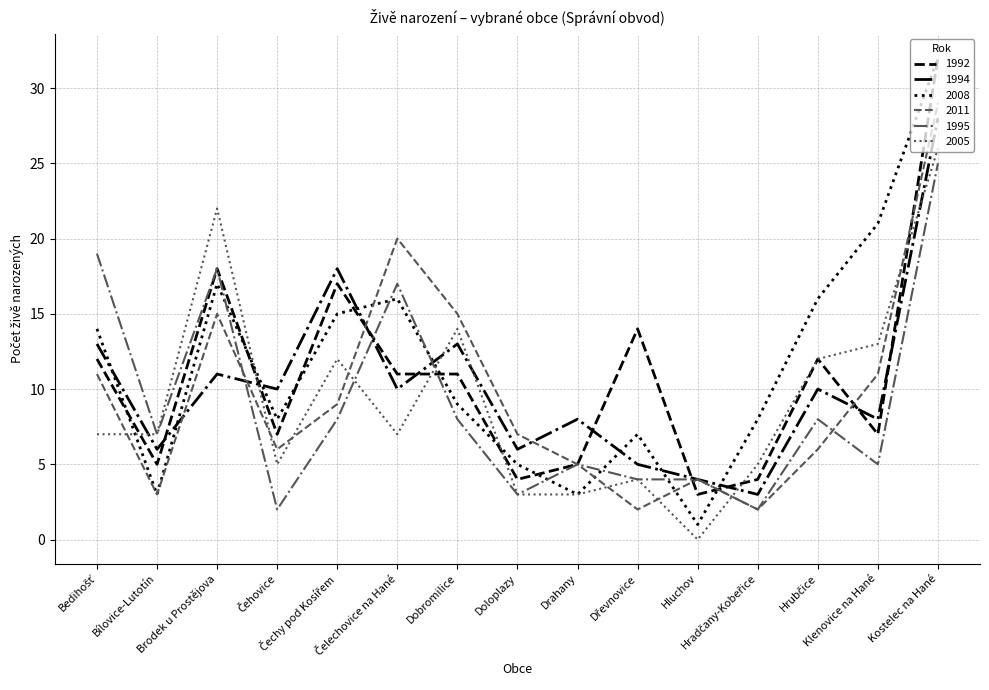

What is the maximum value for 2011?

29